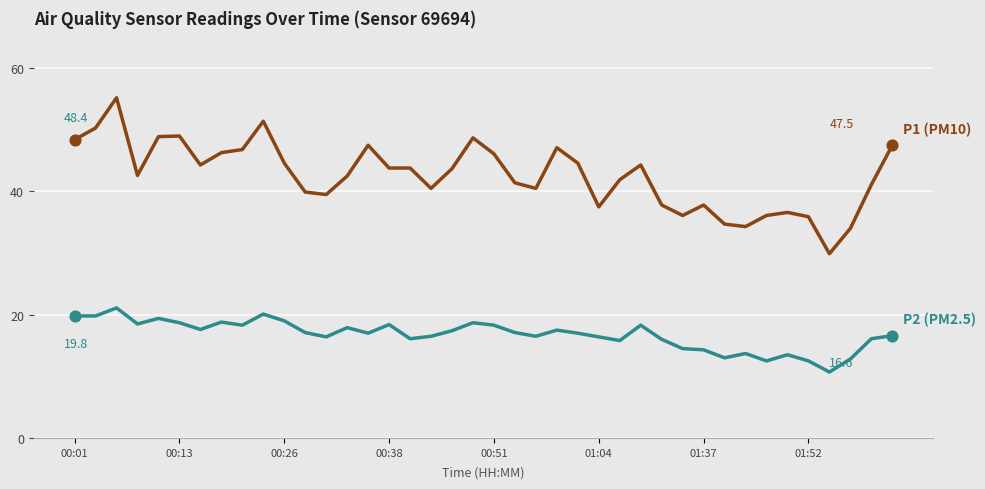

What is the smallest value displayed?

10.7